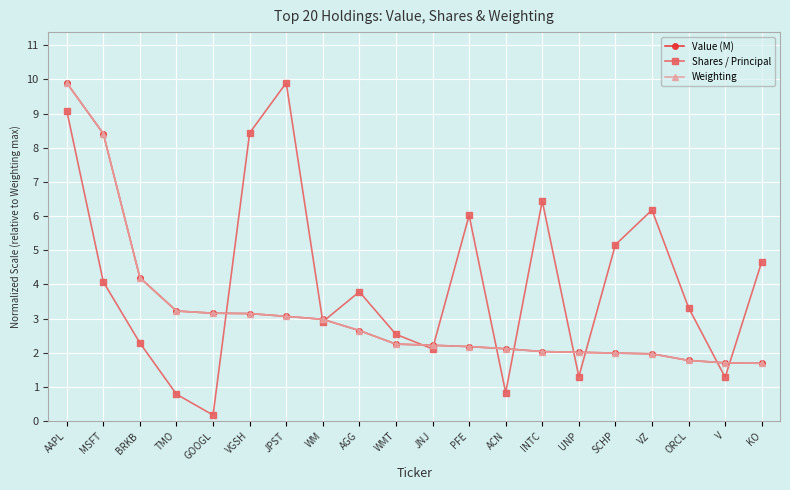

How many data points does each series have?

20